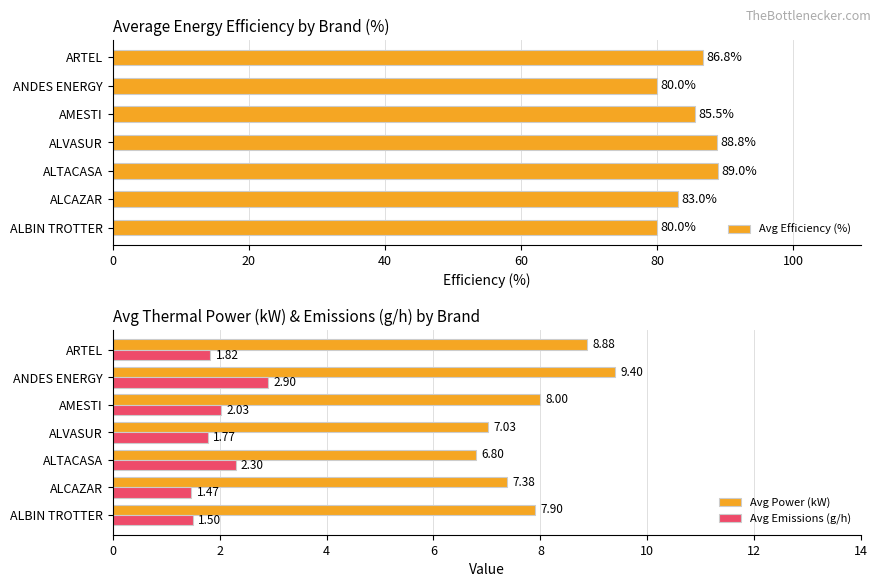

Rank the categories by Avg Power (kW) value from highest to lowest.

ANDES ENERGY, ARTEL, AMESTI, ALBIN TROTTER, ALCAZAR, ALVASUR, ALTACASA